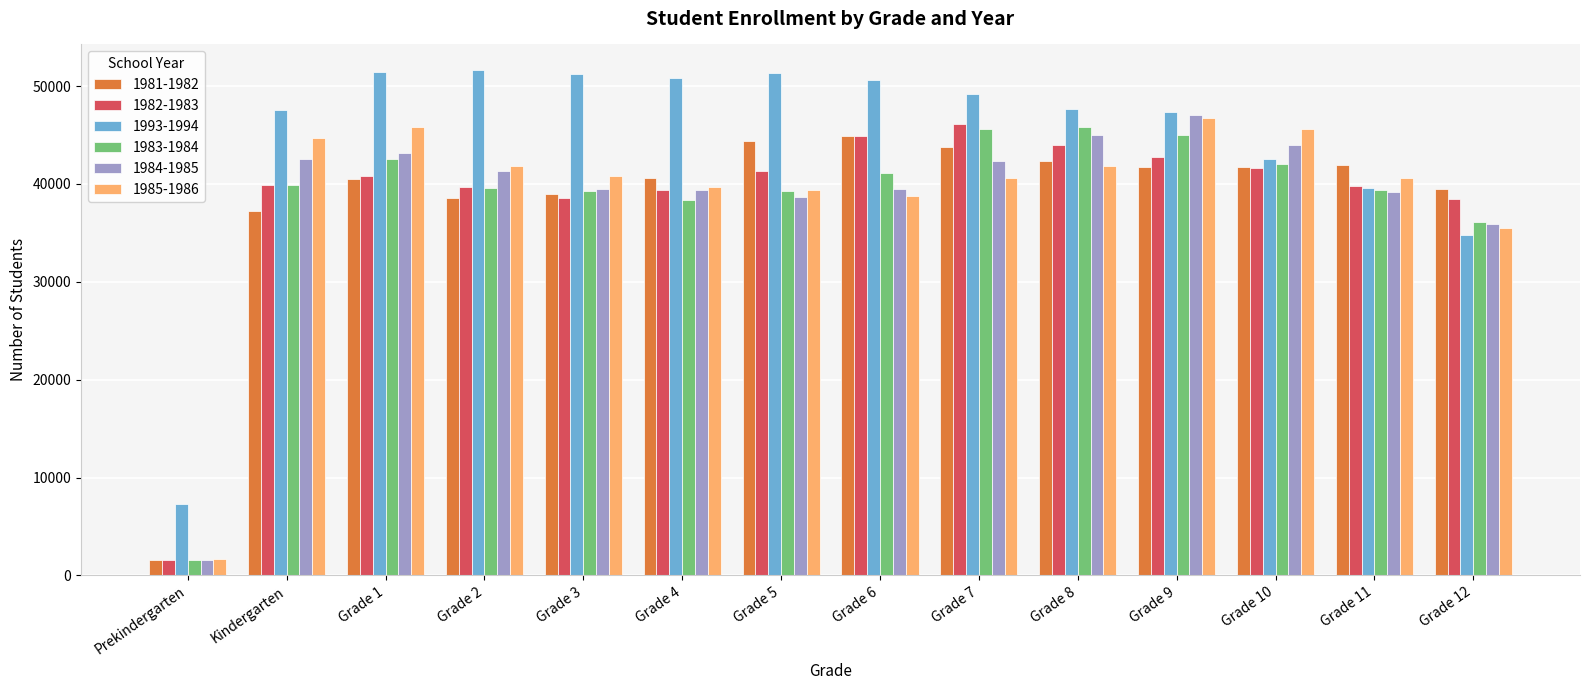

What is the difference between the 1982-1983 values at Grade 5 and Grade 7?

4814